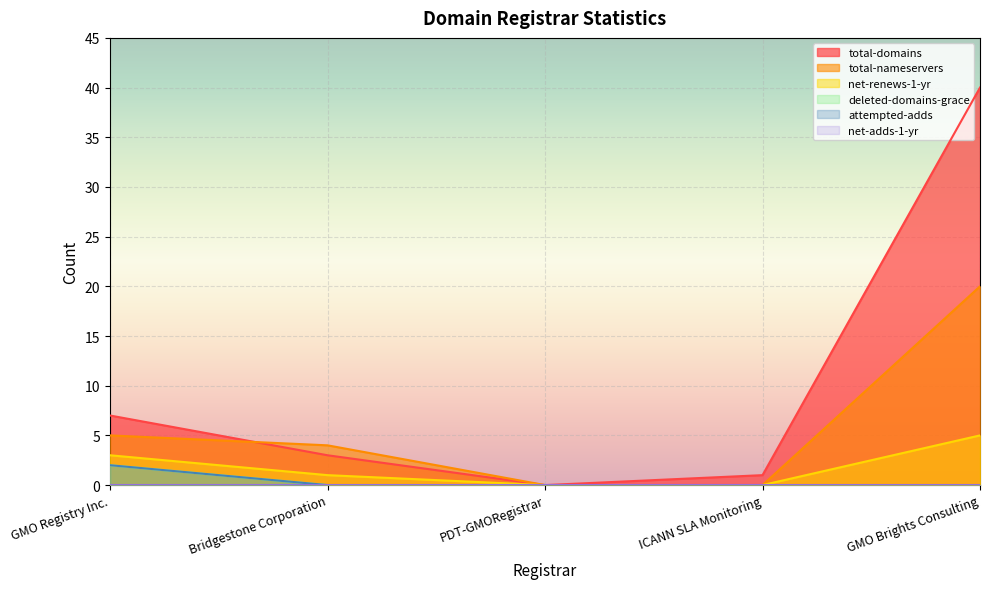

Which label corresponds to the largest value in the chart?

GMO Brights Consulting